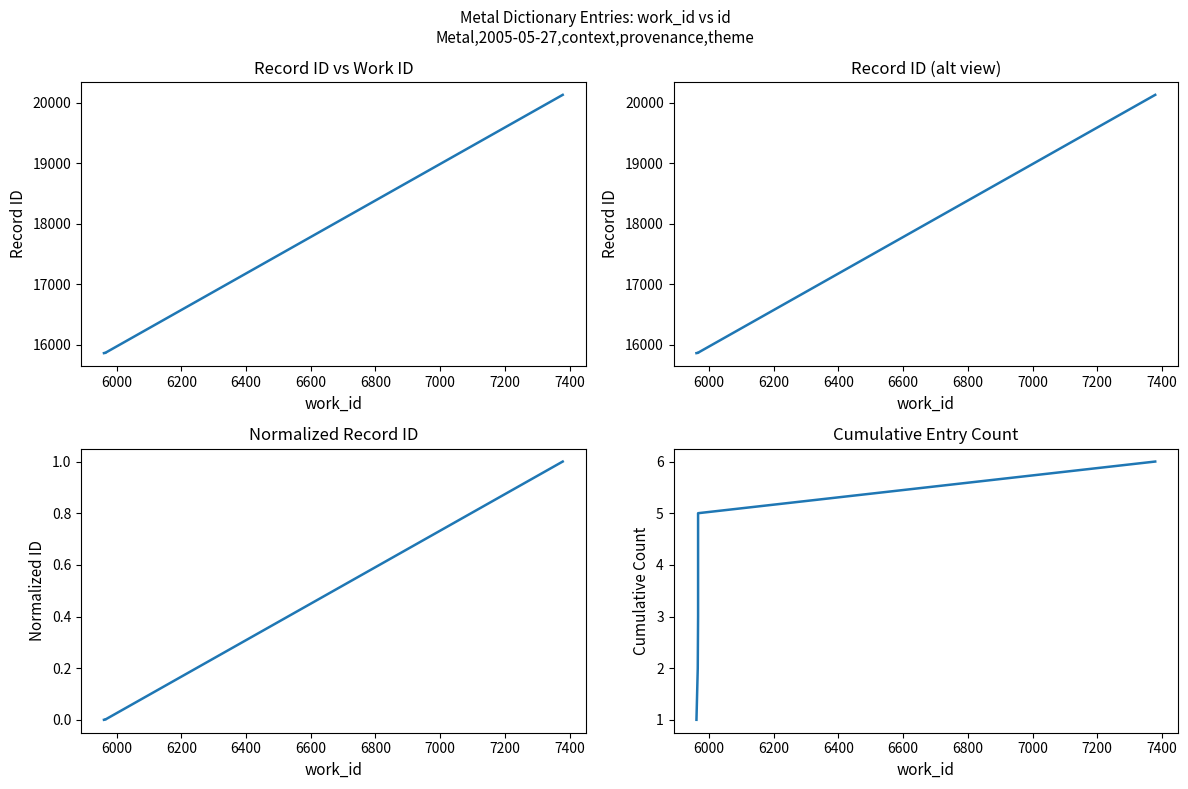

What is the value of the id point at the 6th from the left?

20134.0